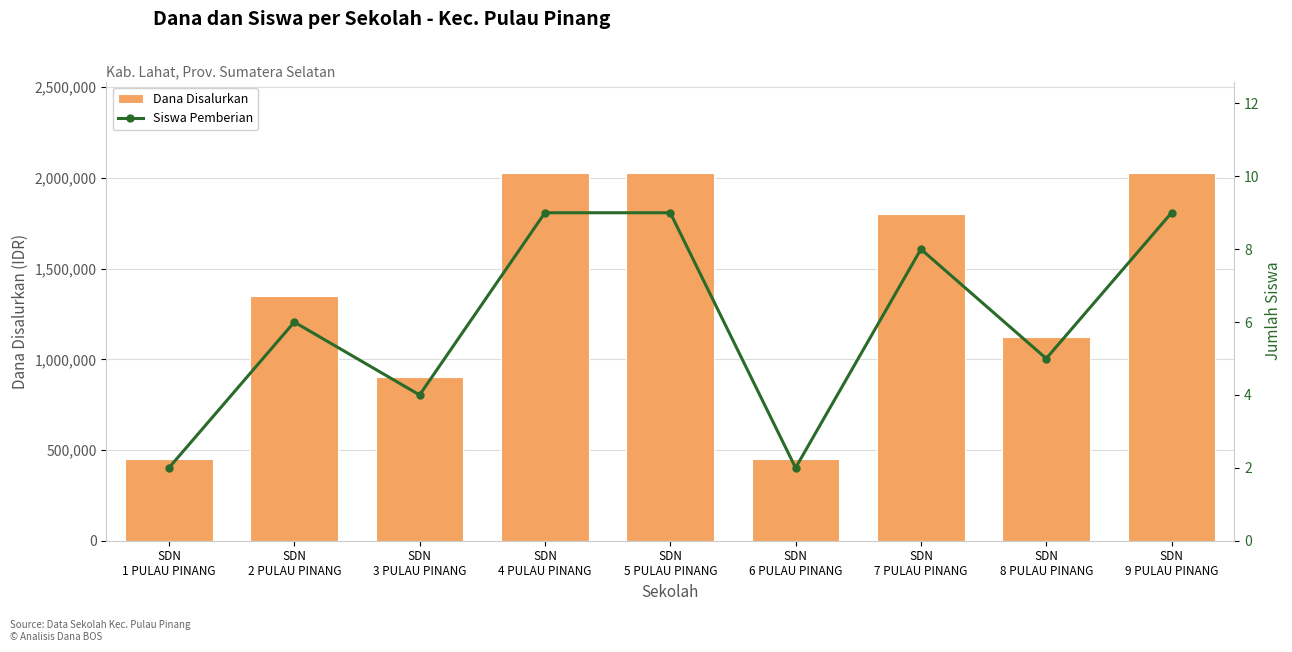

Rank the series by their average value, from highest to lowest.

Dana Disalurkan, Siswa Pemberian